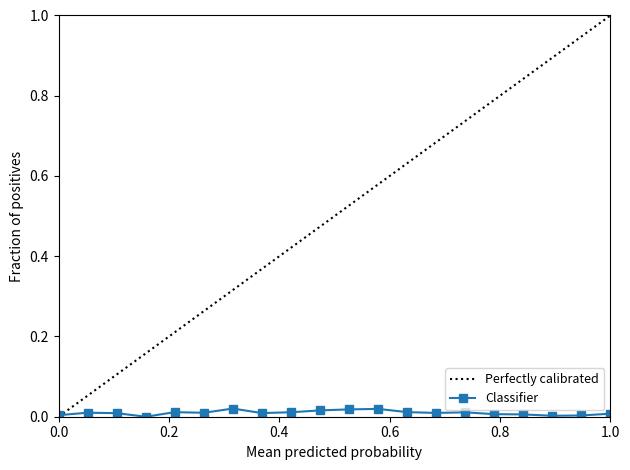

Is this an area chart (filled region under the line)?

No